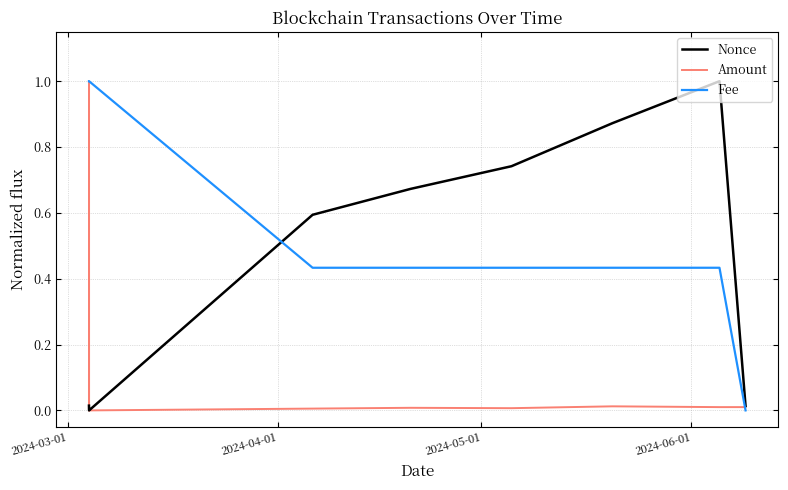

What is the greatest value displayed?

1.0